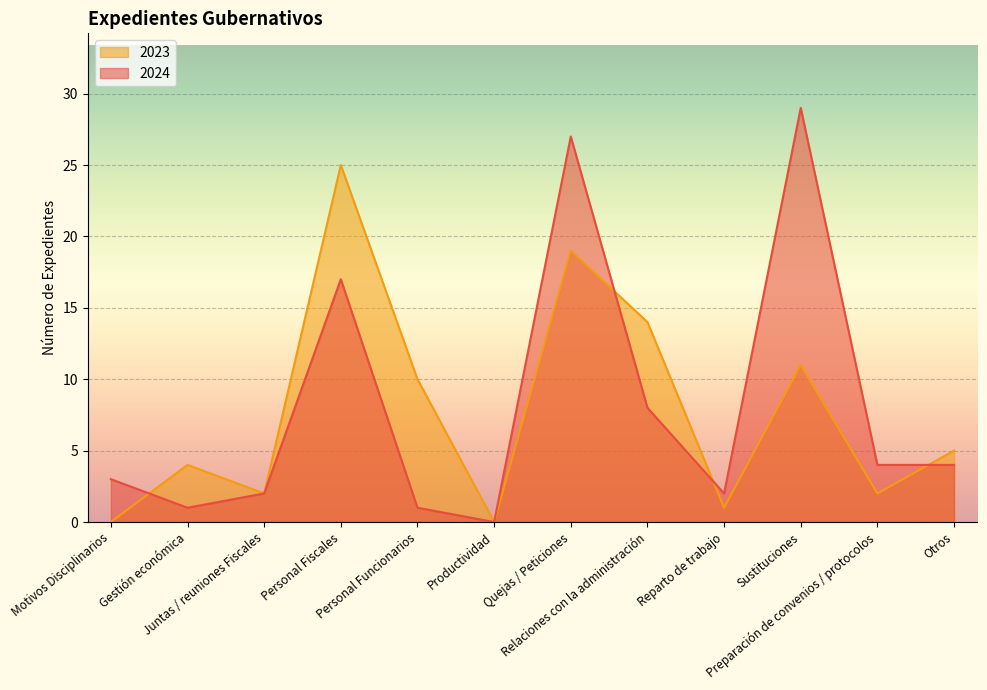

List the series in order of their peak value, lowest first.

2023, 2024